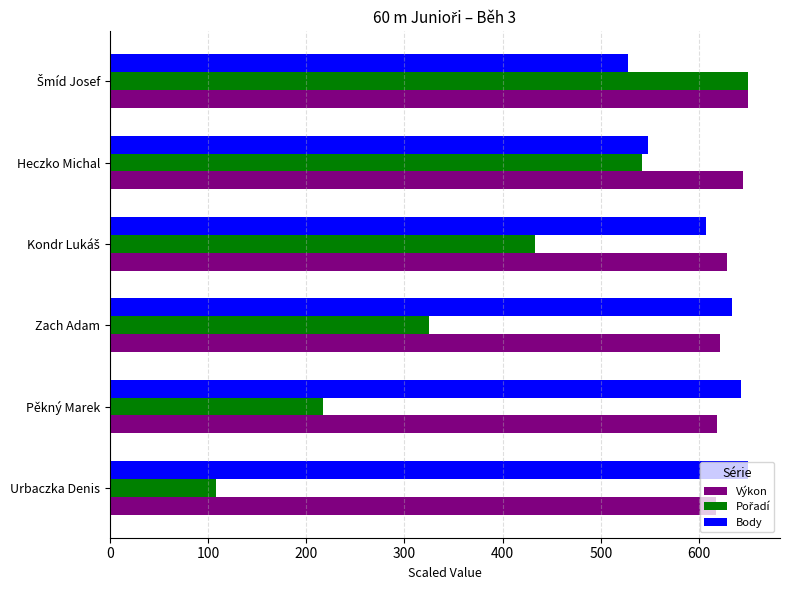

Which series has the largest total across all categories?

Výkon